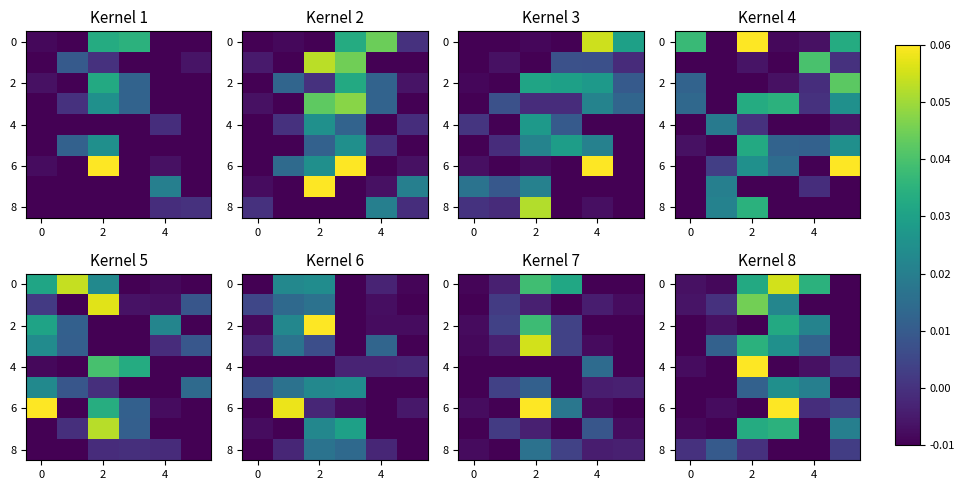

Is it true that 2 equals -0.0 at 2?

False